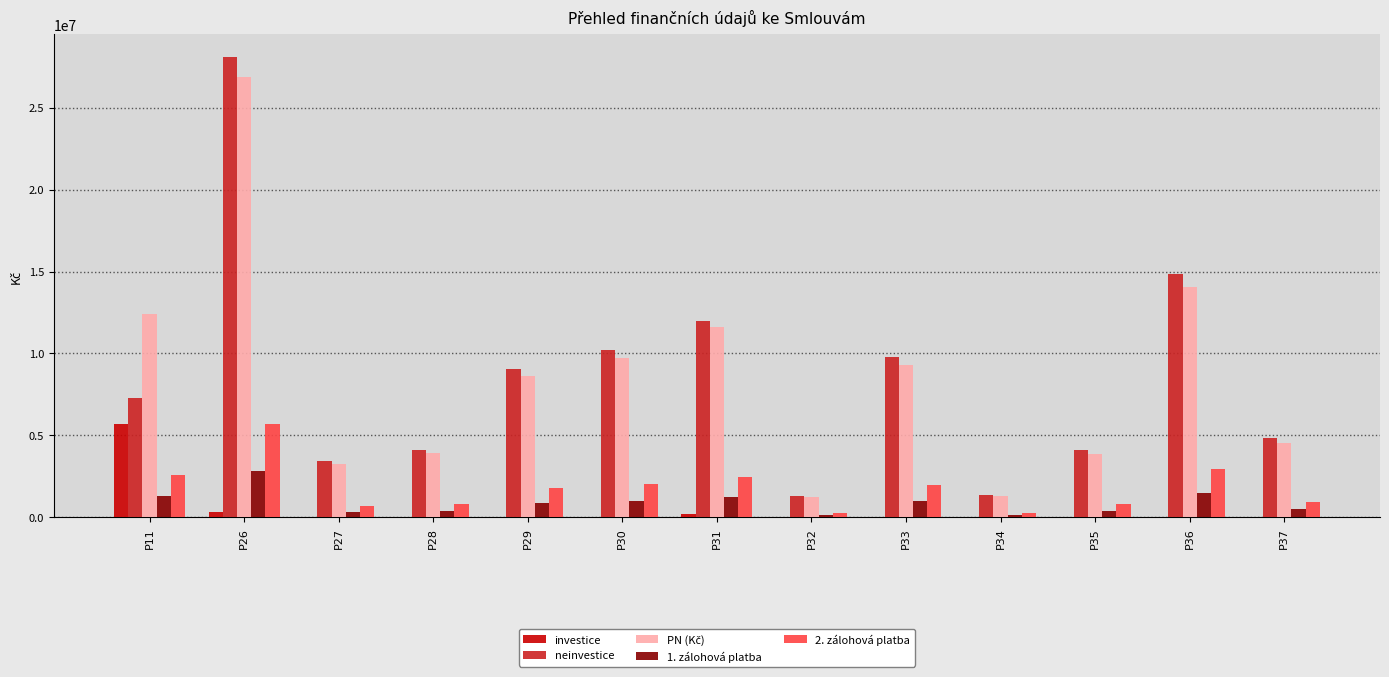

Between P27 and P30, which series saw the biggest shift?

neinvestice